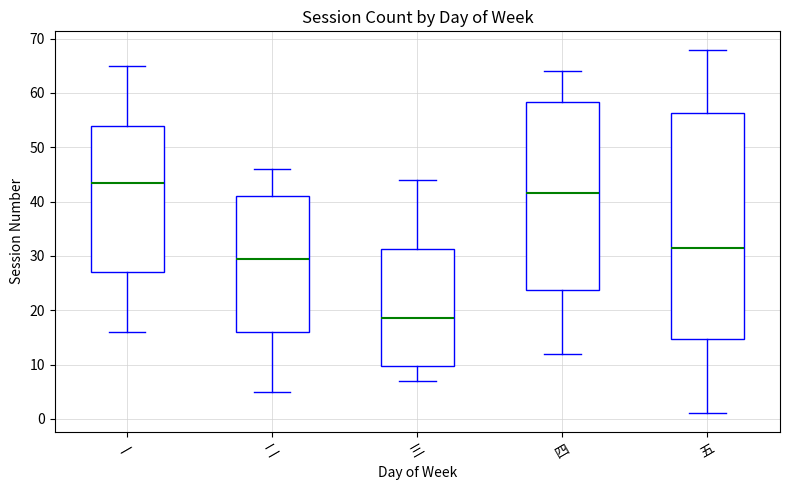

Where does the upper whisker of the box for 四 end on the y-axis? The values are not printed on the chart, so give them approximately, as read against the axis.

64